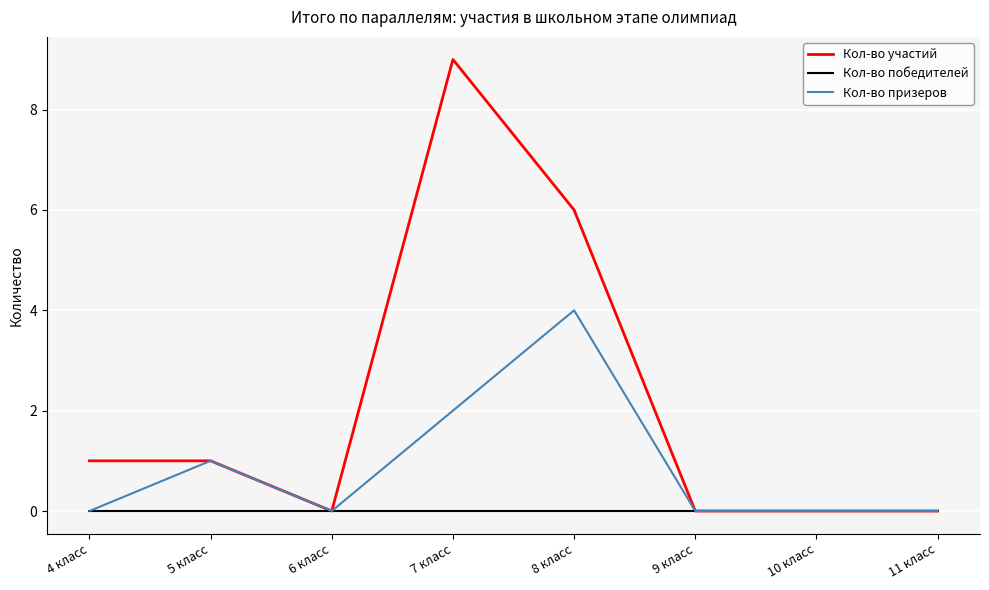

What is the maximum value shown in the chart?

9